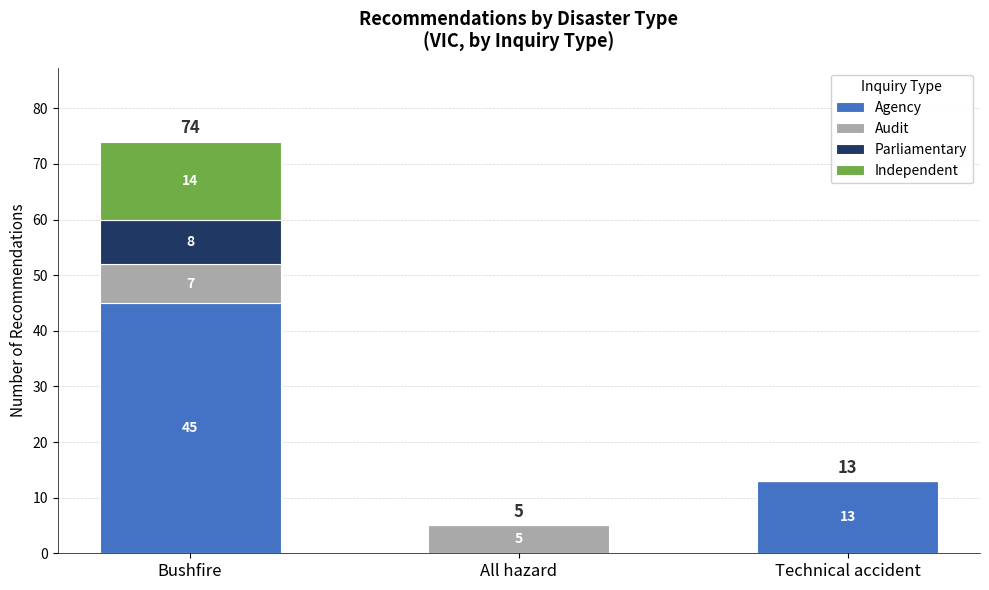

At which category is the sum across all series the highest?

Bushfire